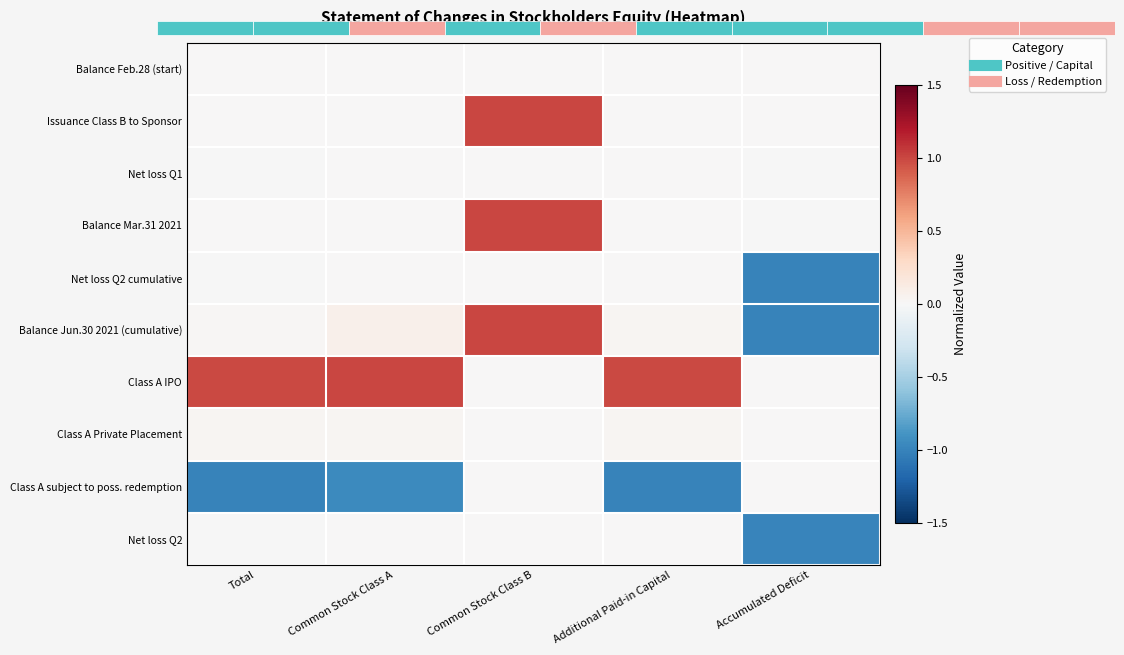

What is the lowest value of the Balance Jun.30 2021 (cumulative) series?

-1.0